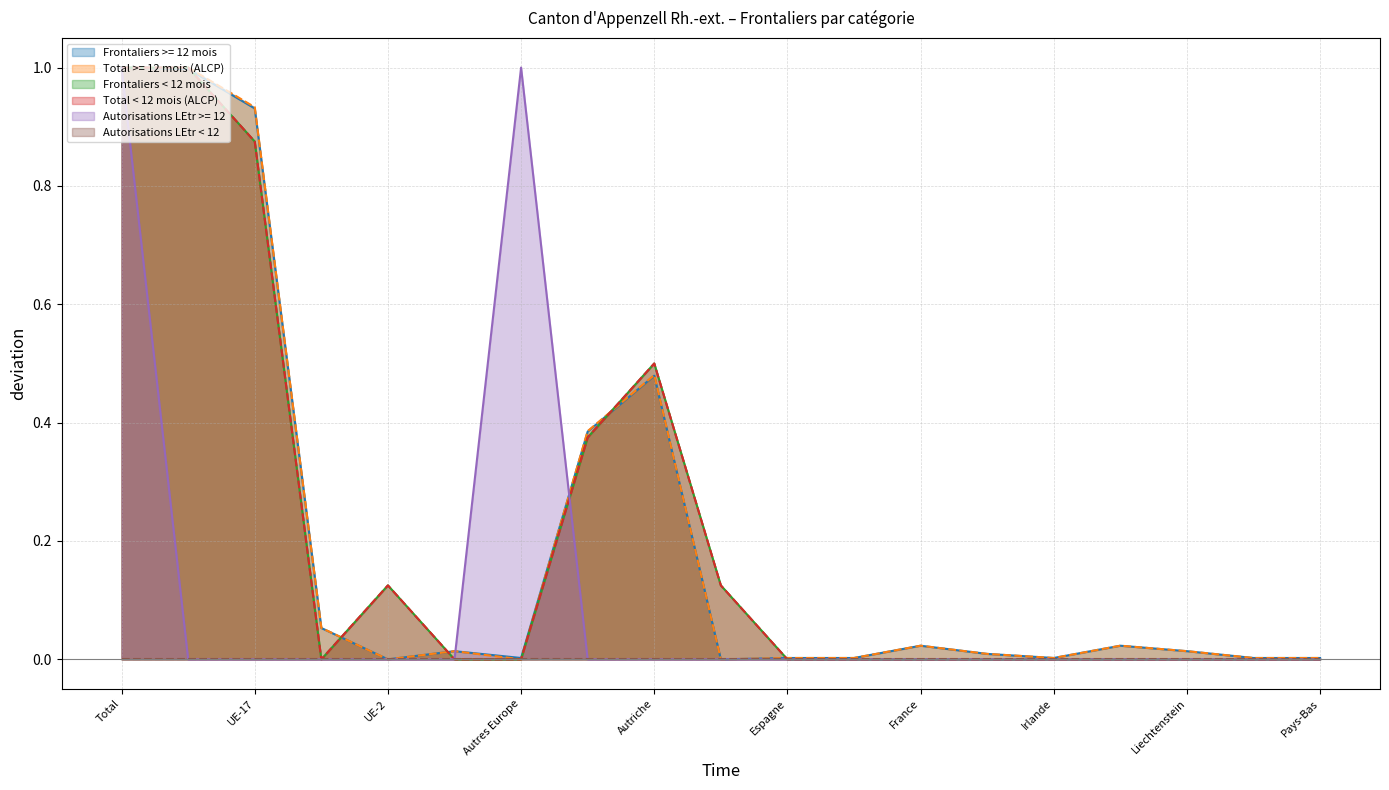

Does the chart display data point markers on the line(s)?

No